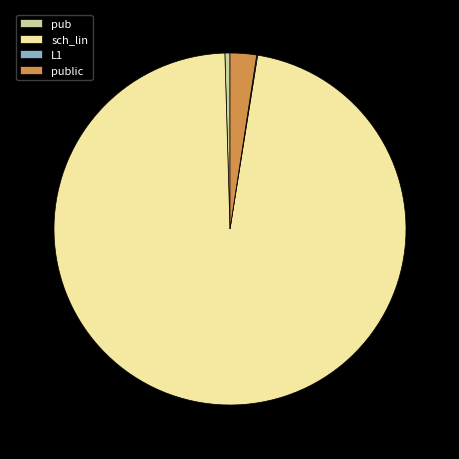

Which has a higher value, pub or public?

public